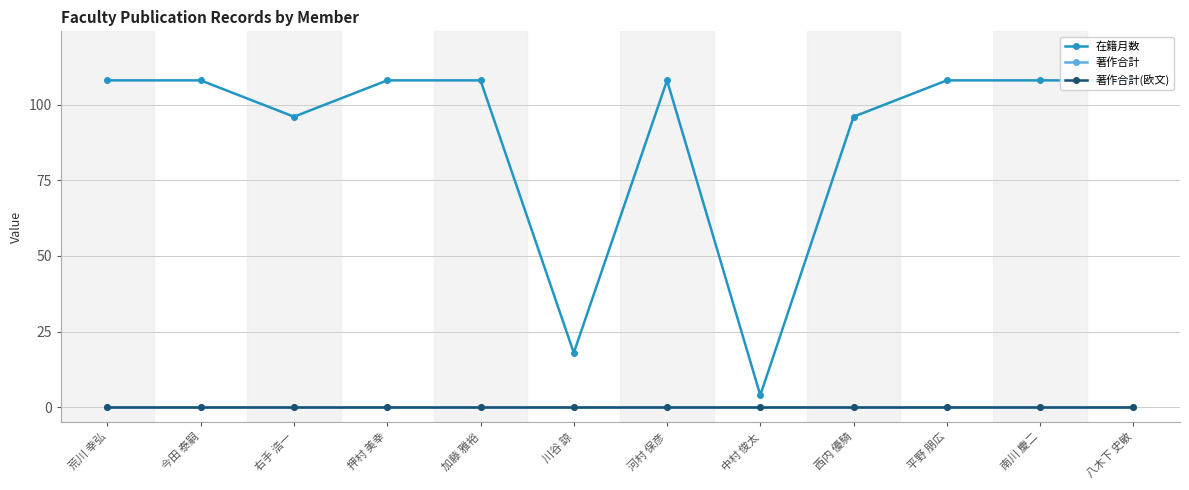

True or false: 在籍月数 has a value of 54 at 西内 優騎.

False